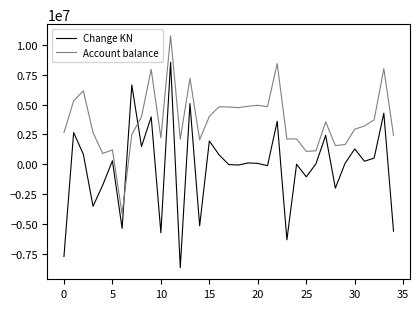

Which series has the largest total across all categories?

Account balance